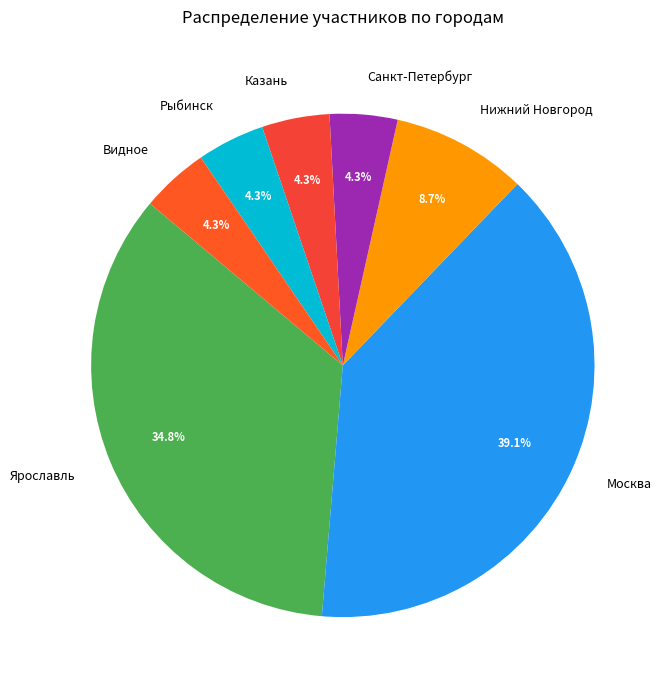

True or false: Рыбинск accounts for 4% of the total.

True